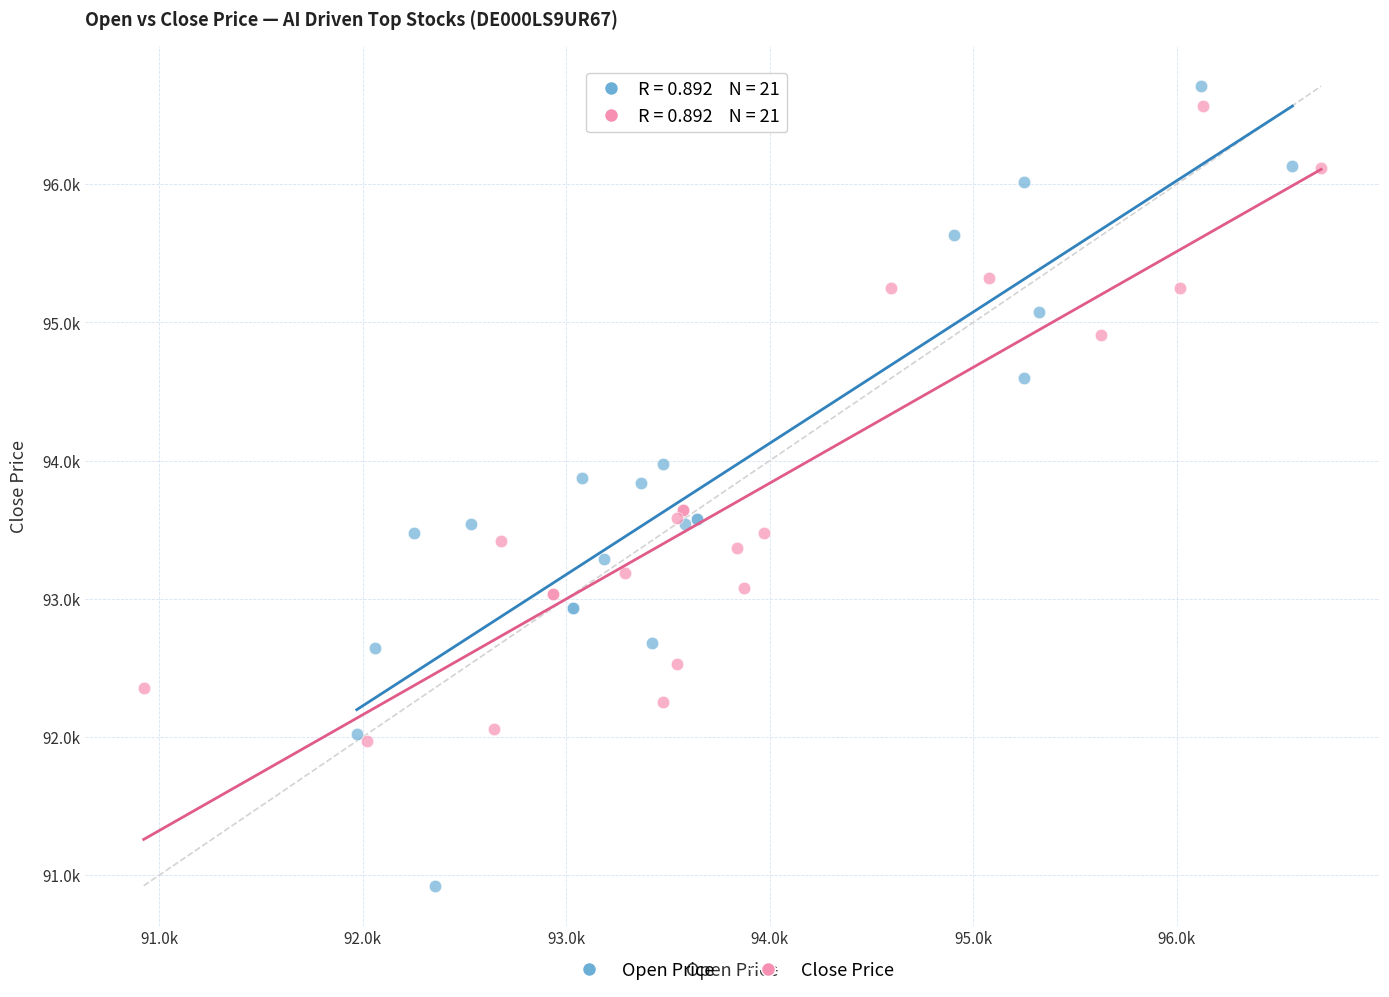

Which series reaches the minimum Y coordinate?

Open Price